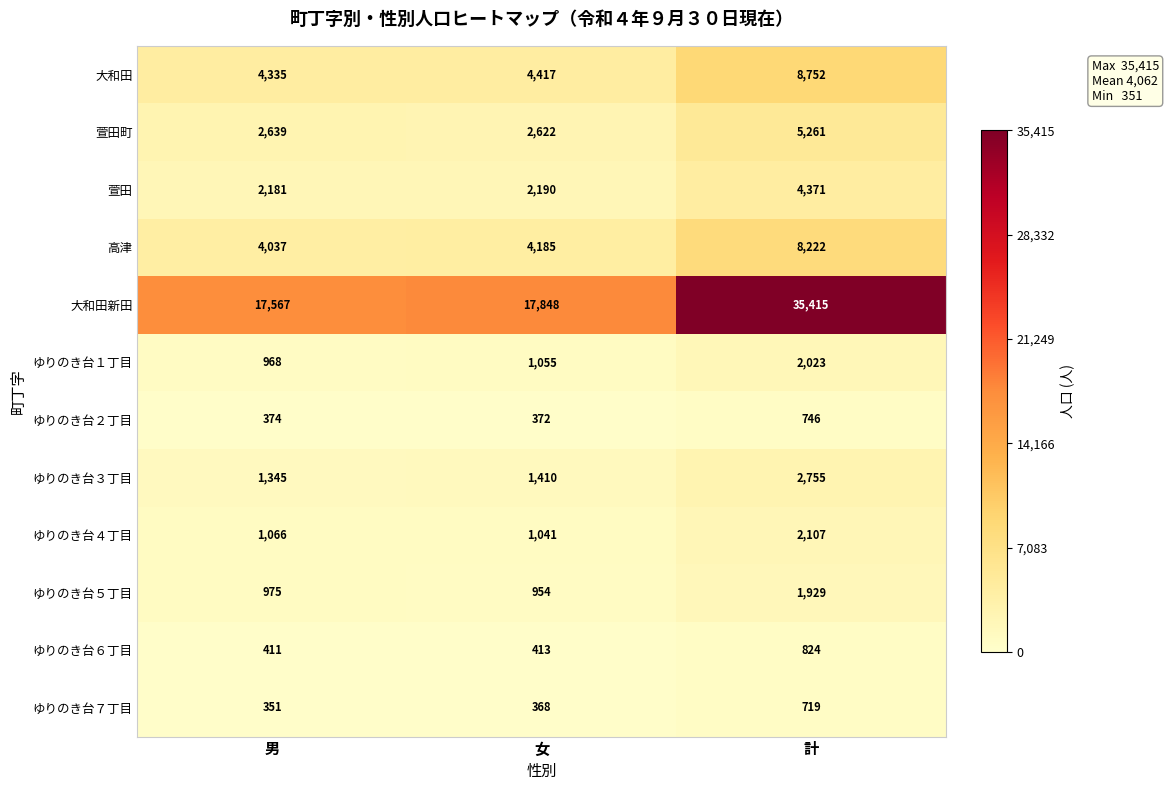

At how many categories does at least one series exceed 17153?

3